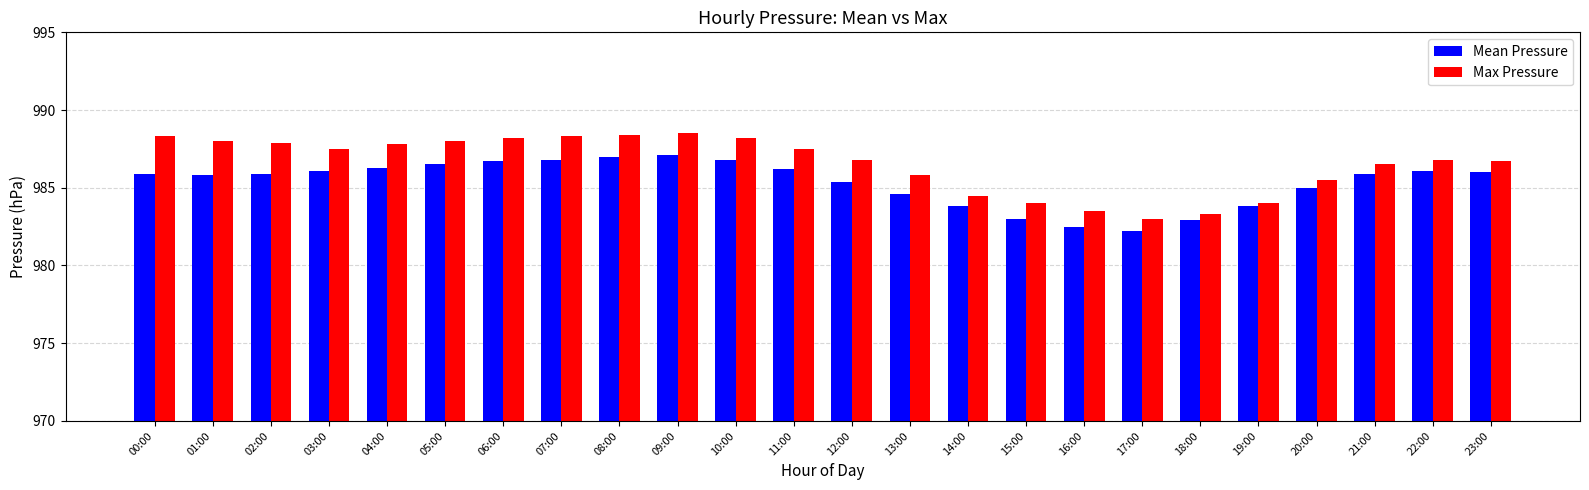

What is the sum of all Mean Pressure values?

23648.3